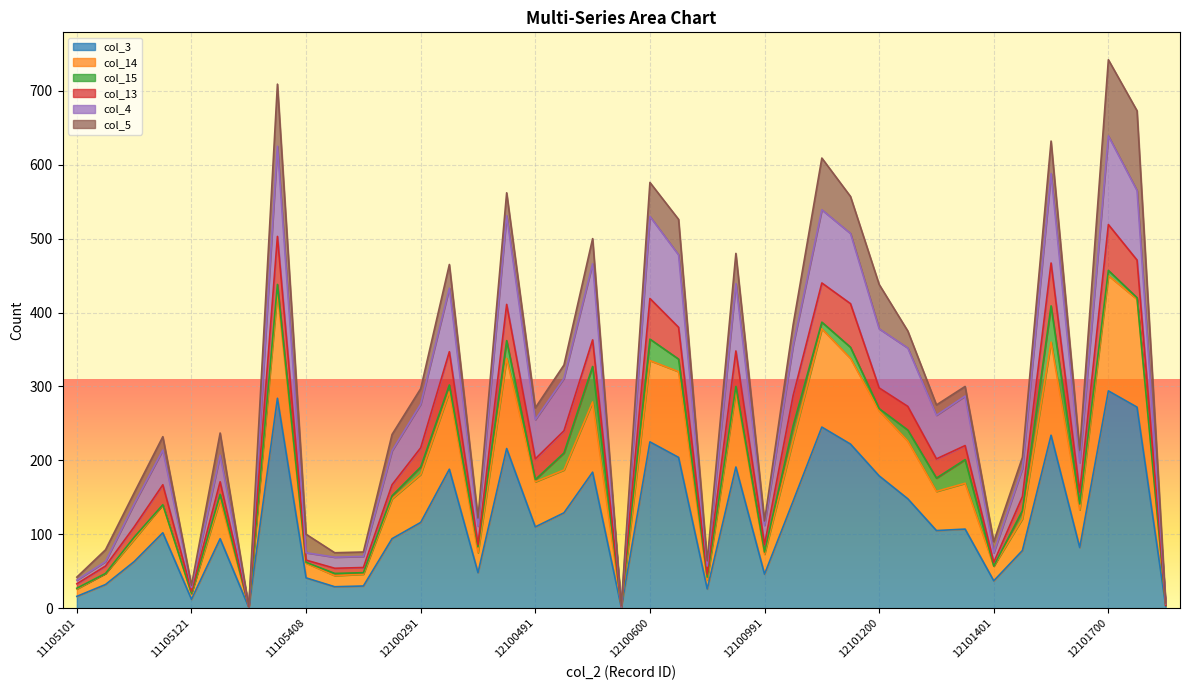

True or false: col_4 and col_14 cross at least once.

False